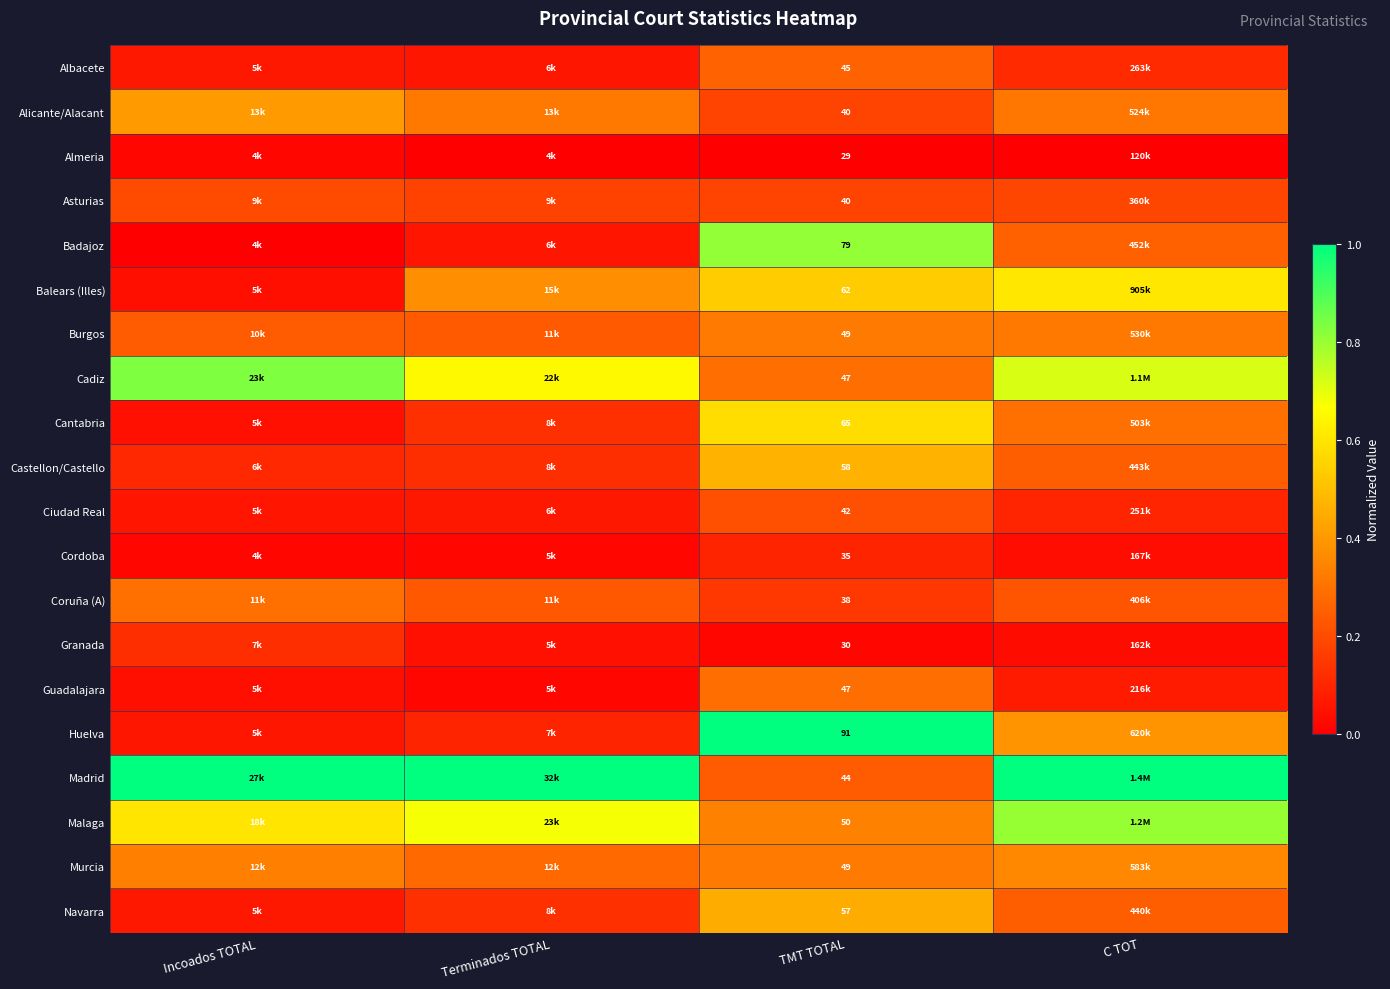

List the series in order of their peak value, lowest first.

Almeria, Cordoba, Granada, Asturias, Ciudad Real, Albacete, Guadalajara, Coruña (A), Burgos, Murcia, Alicante/Alacant, Navarra, Castellon/Castello, Cantabria, Balears (Illes), Malaga, Badajoz, Cadiz, Huelva, Madrid